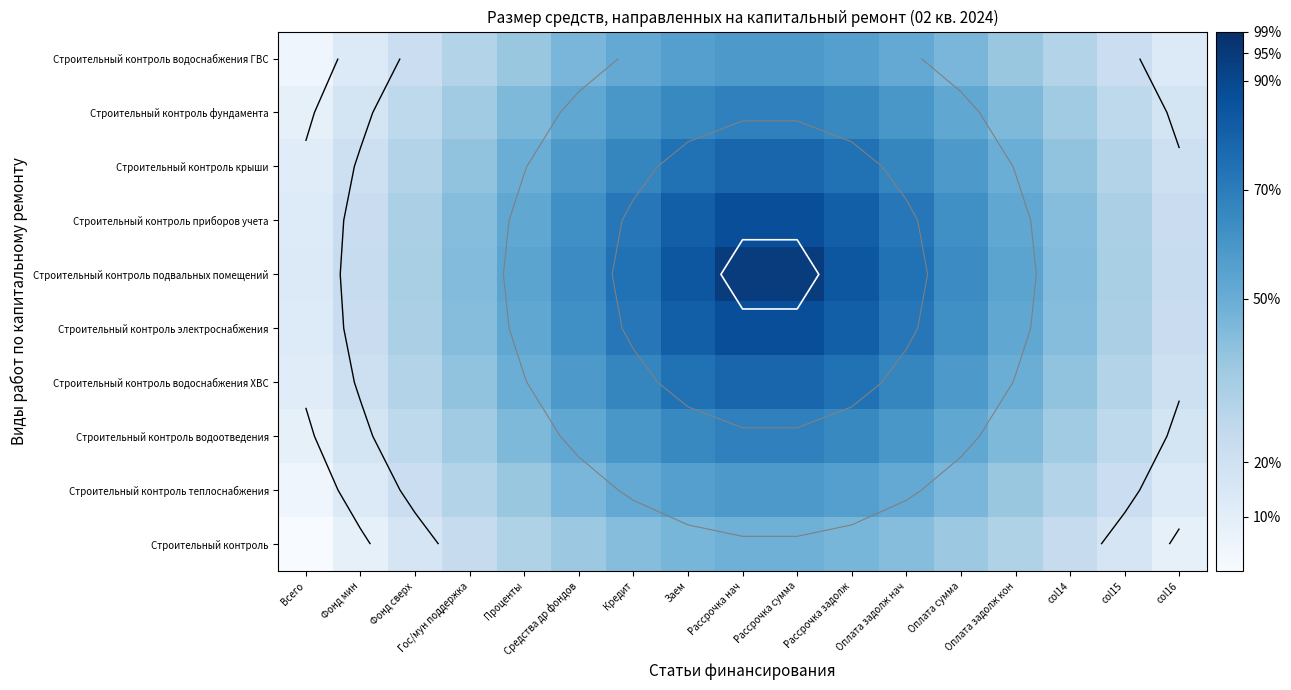

List the series in order of their peak value, lowest first.

Строительный контроль, Строительный контроль теплоснабжения, Строительный контроль водоснабжения ГВС, Строительный контроль водоотведения, Строительный контроль фундамента, Строительный контроль водоснабжения ХВС, Строительный контроль крыши, Строительный контроль электроснабжения, Строительный контроль приборов учета, Строительный контроль подвальных помещений